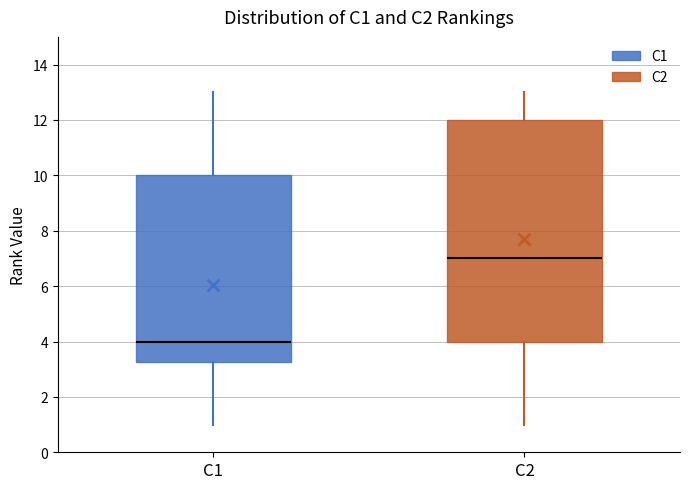

Comparing the boxes themselves (not the whiskers), which one is the tallest?

C2